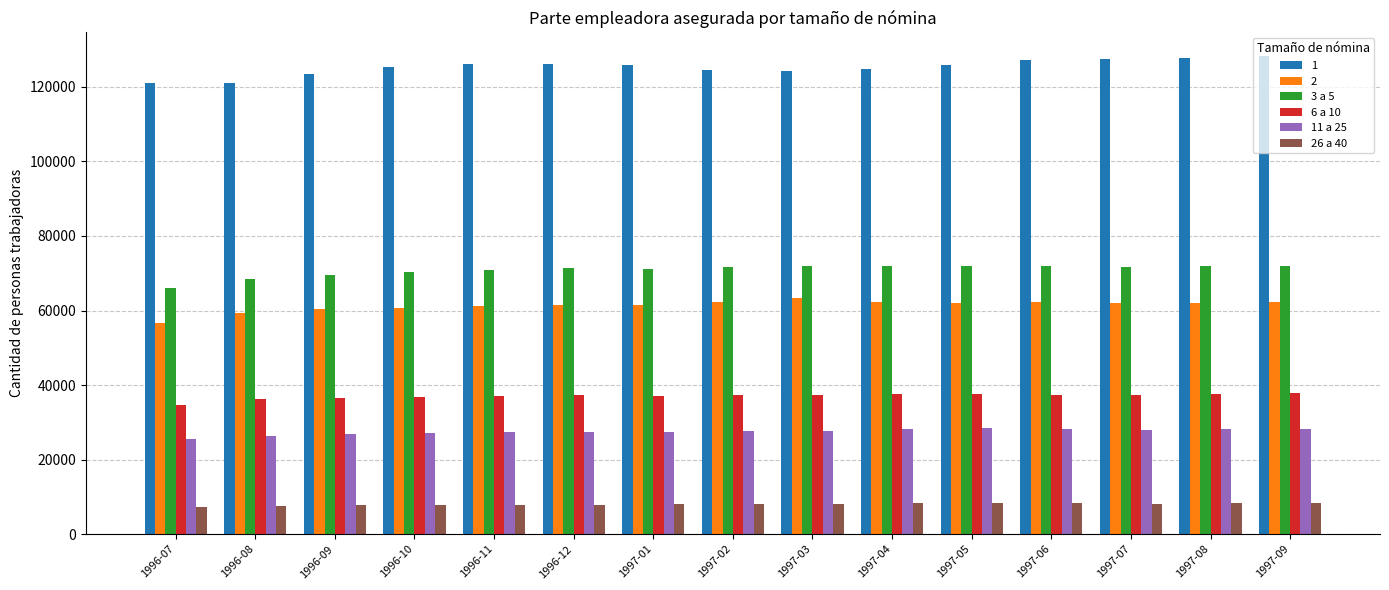

The value of 6 a 10 at 1997-03 is 37442. True or false?

True